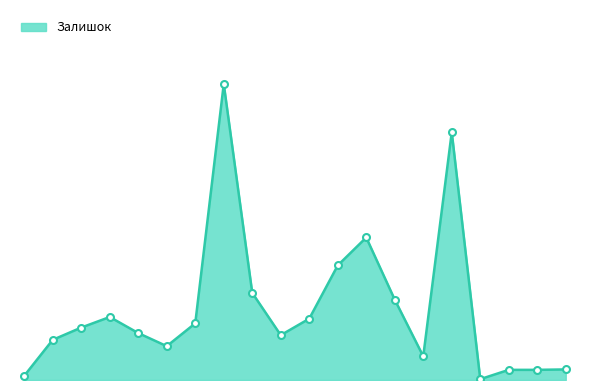

Does the chart display data point markers on the line(s)?

No